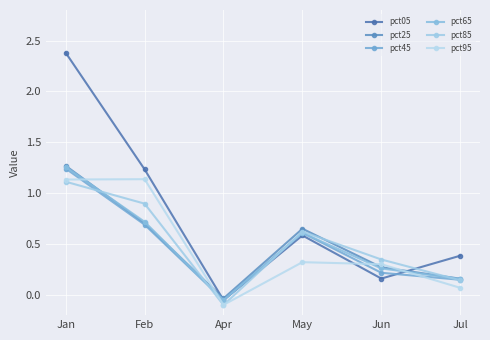

How many intersections are there between pct95 and pct65?

4